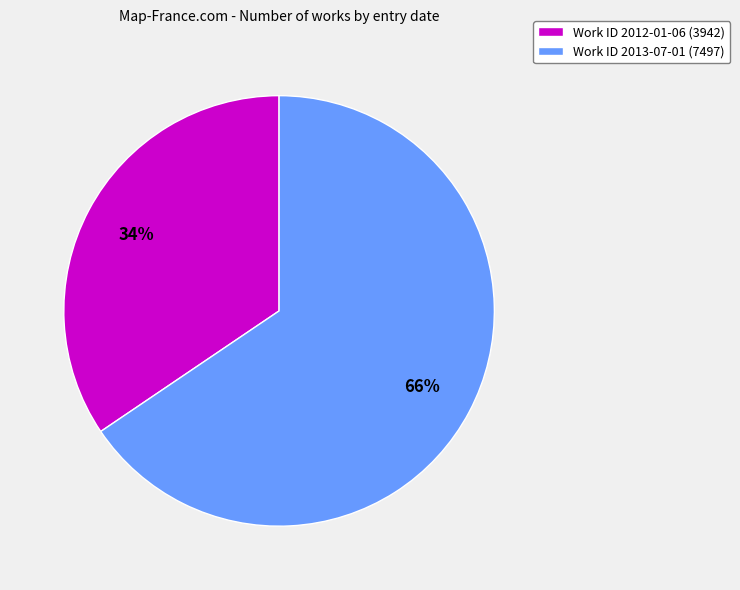

Rank the categories by value from lowest to highest.

Work ID 2012-01-06 (3942), Work ID 2013-07-01 (7497)